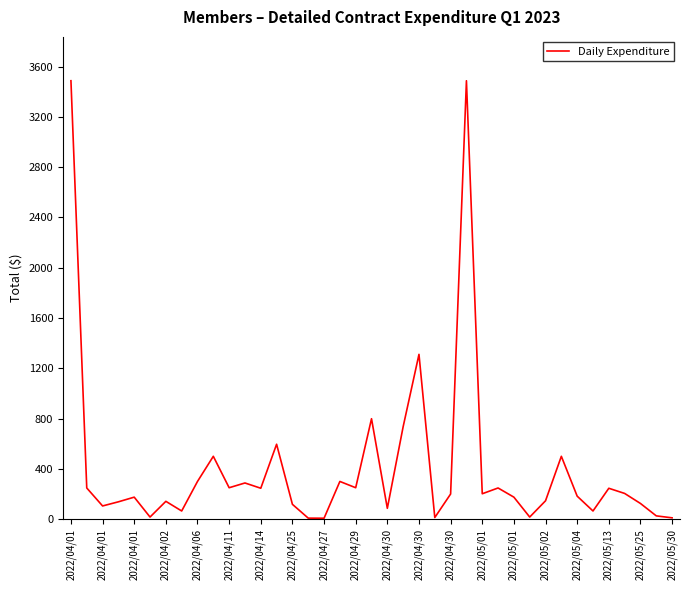

What is the difference between the maximum and minimum values?

3480.7